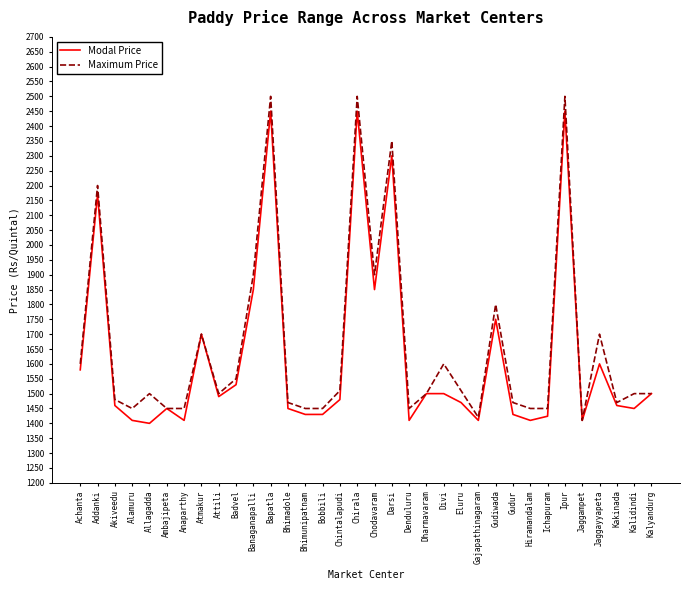

What is the difference between the Maximum Price values at Addanki and Anaparthy?

750